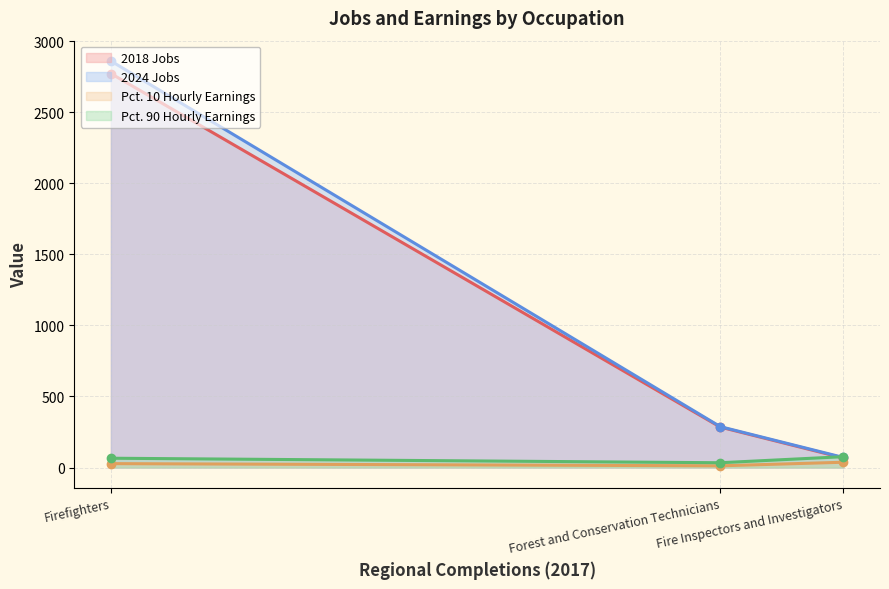

What is the sum of all Pct. 90 Hourly Earnings values?

175.2